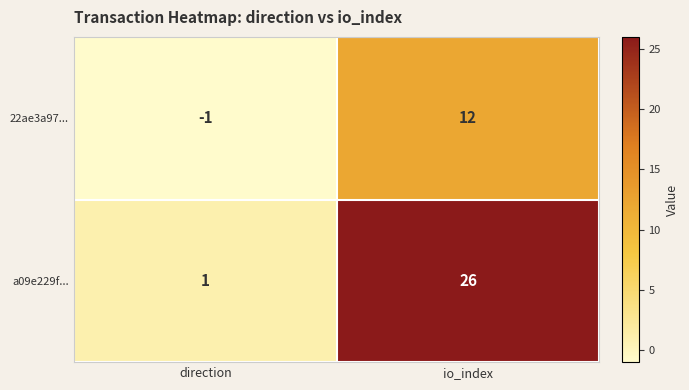

Which category has the lowest value across all series?

direction